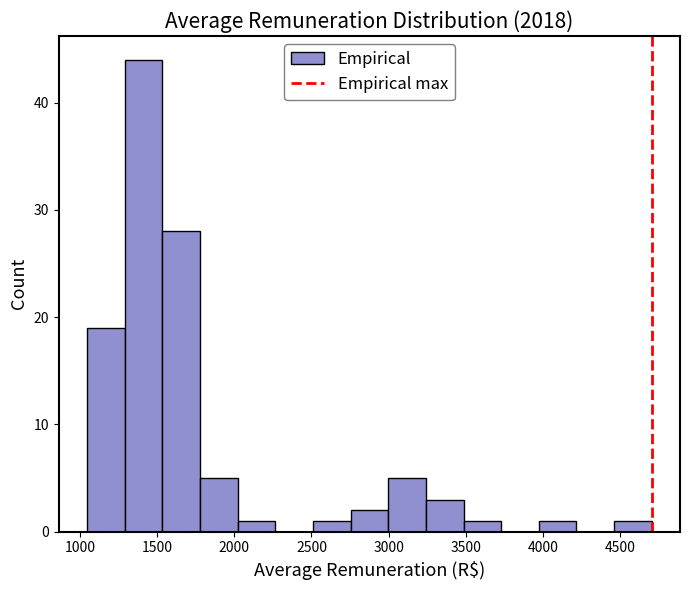

Which range on the x-axis has the tallest bar?

1300 to 1550